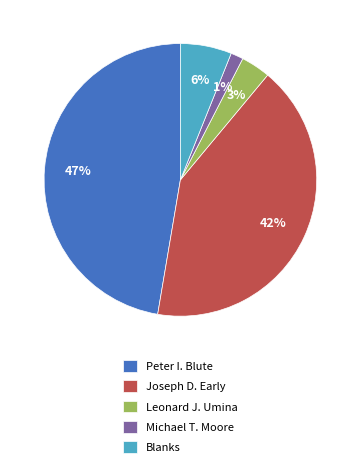

Between Joseph D. Early and Leonard J. Umina, which is larger?

Joseph D. Early